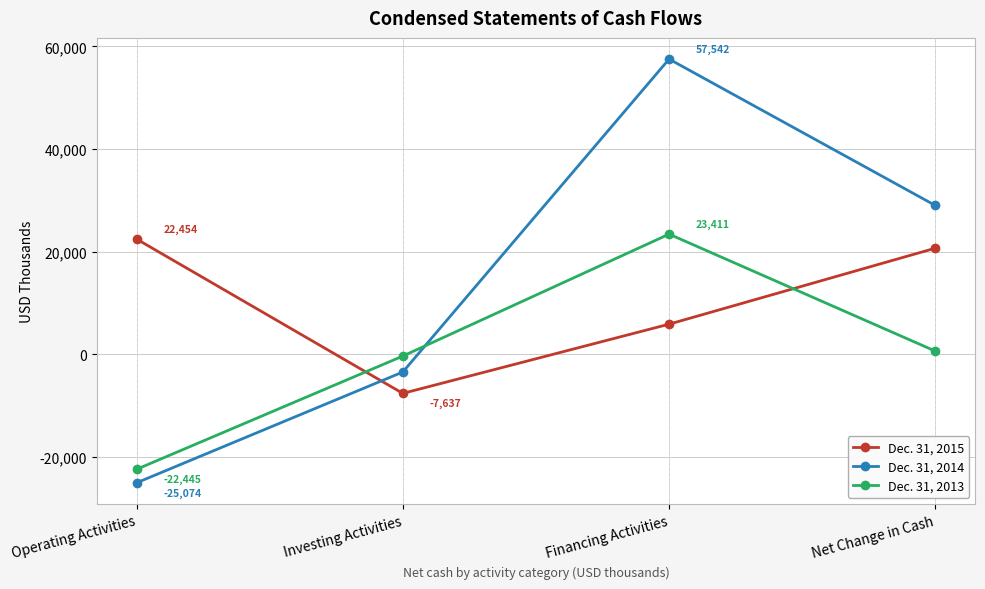

True or false: Dec. 31, 2015 and Dec. 31, 2014 intersect in this chart.

True